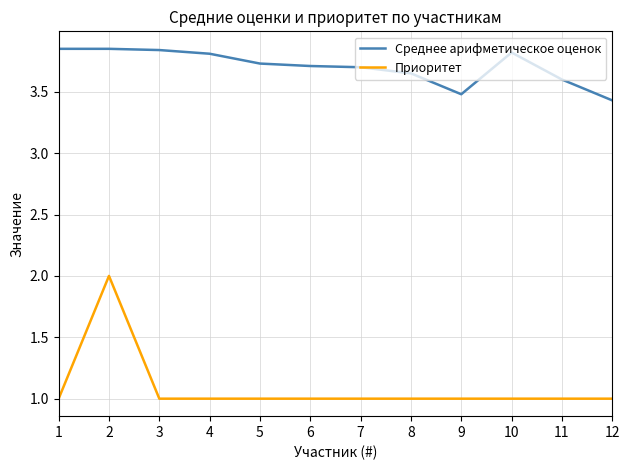

Does the chart display data point markers on the line(s)?

No